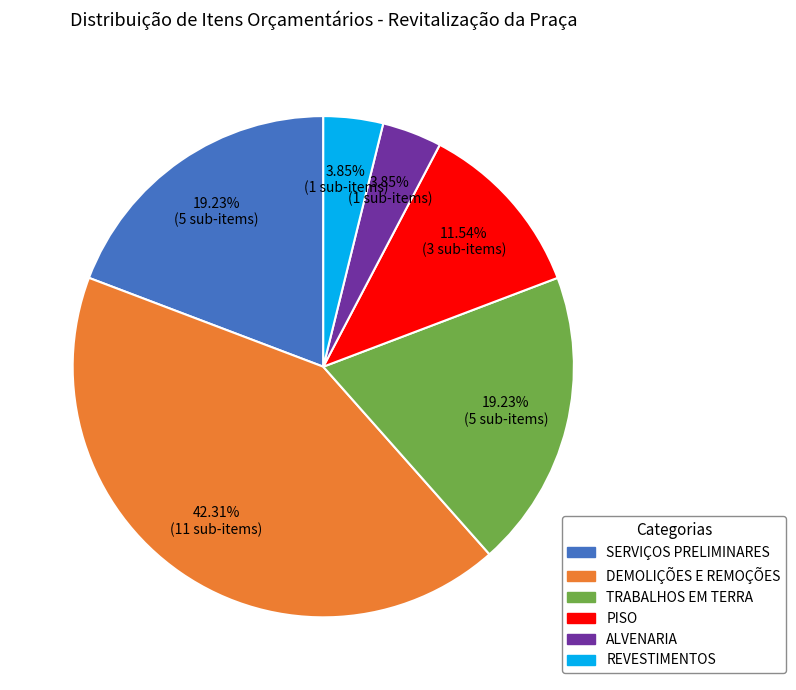

To the nearest percent, what is the average slice percentage?

17%